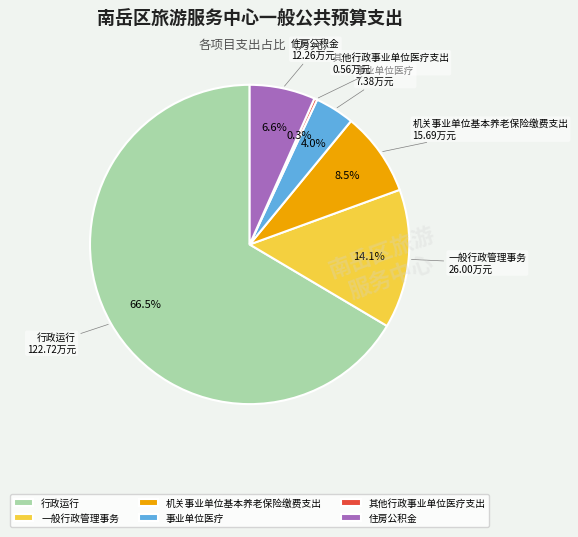

To the nearest percent, what is the difference between the 机关事业单位基本养老保险缴费支出 and 一般行政管理事务 slice percentages?

6%